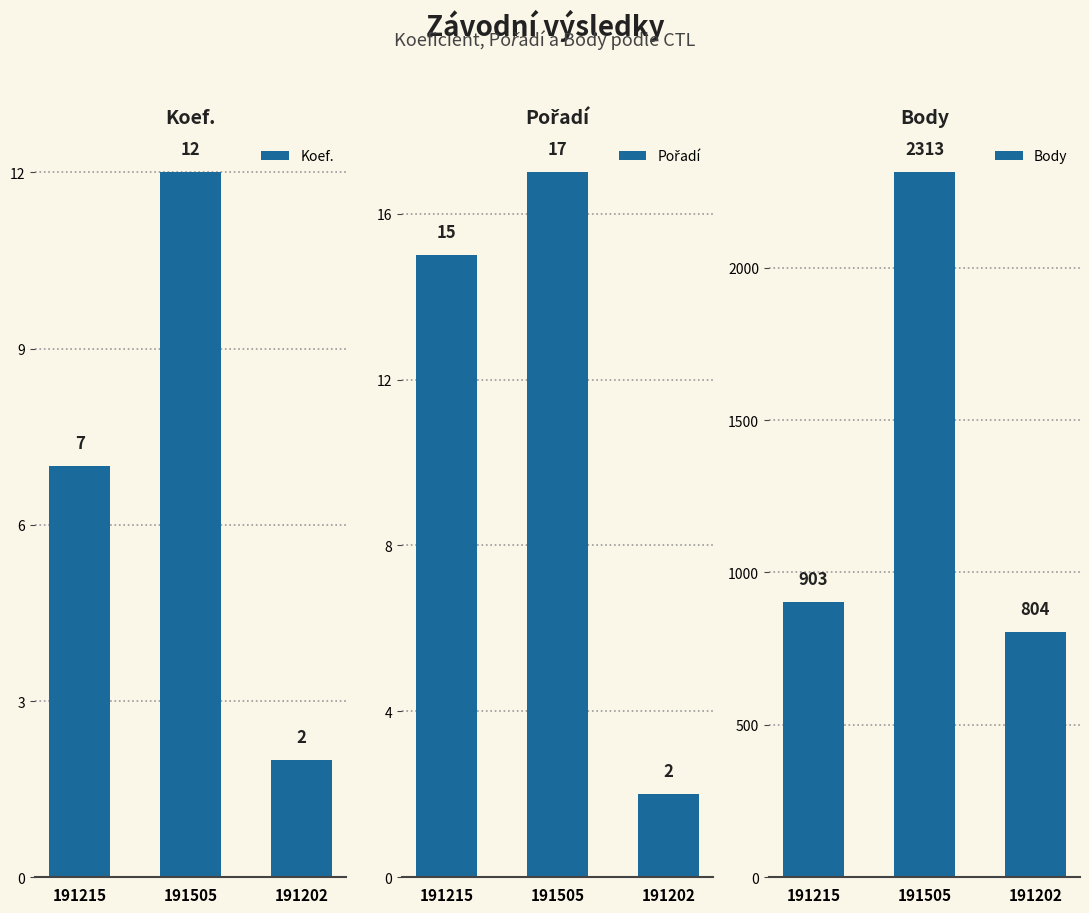

Does the chart contain any negative values?

No